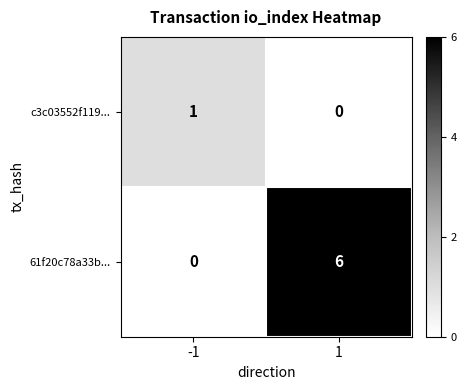

At how many categories does at least one series exceed 5?

1